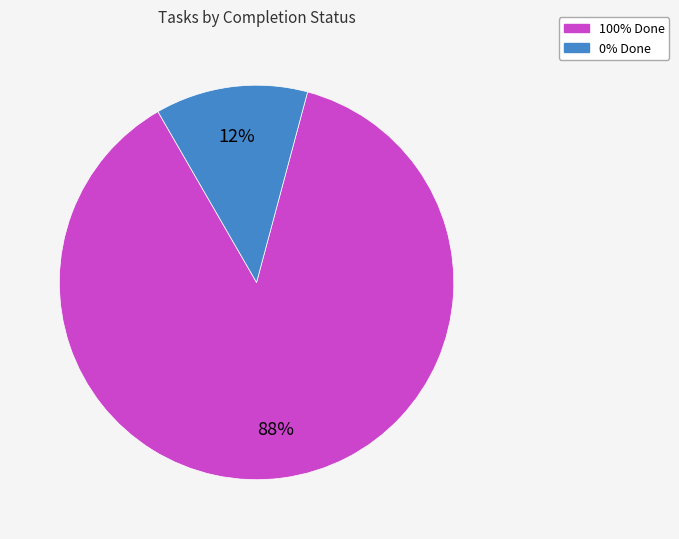

True or false: 100% Done accounts for 74% of the total.

False